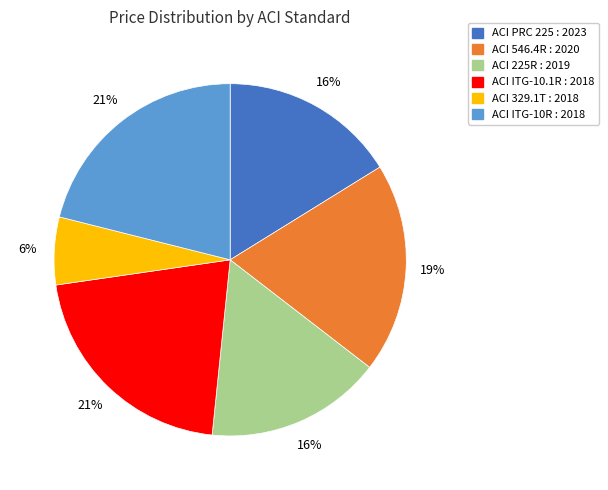

The ACI 546.4R : 2020 slice represents 9% of the pie. True or false?

False